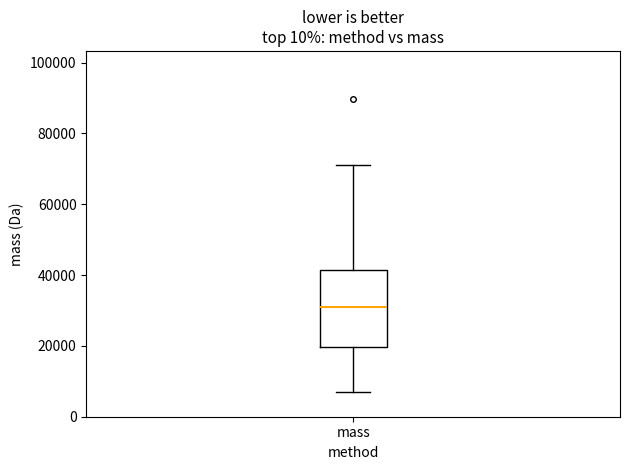

Where does the median line of the box for mass sit on the y-axis? The values are not printed on the chart, so give them approximately, as read against the axis.

32000